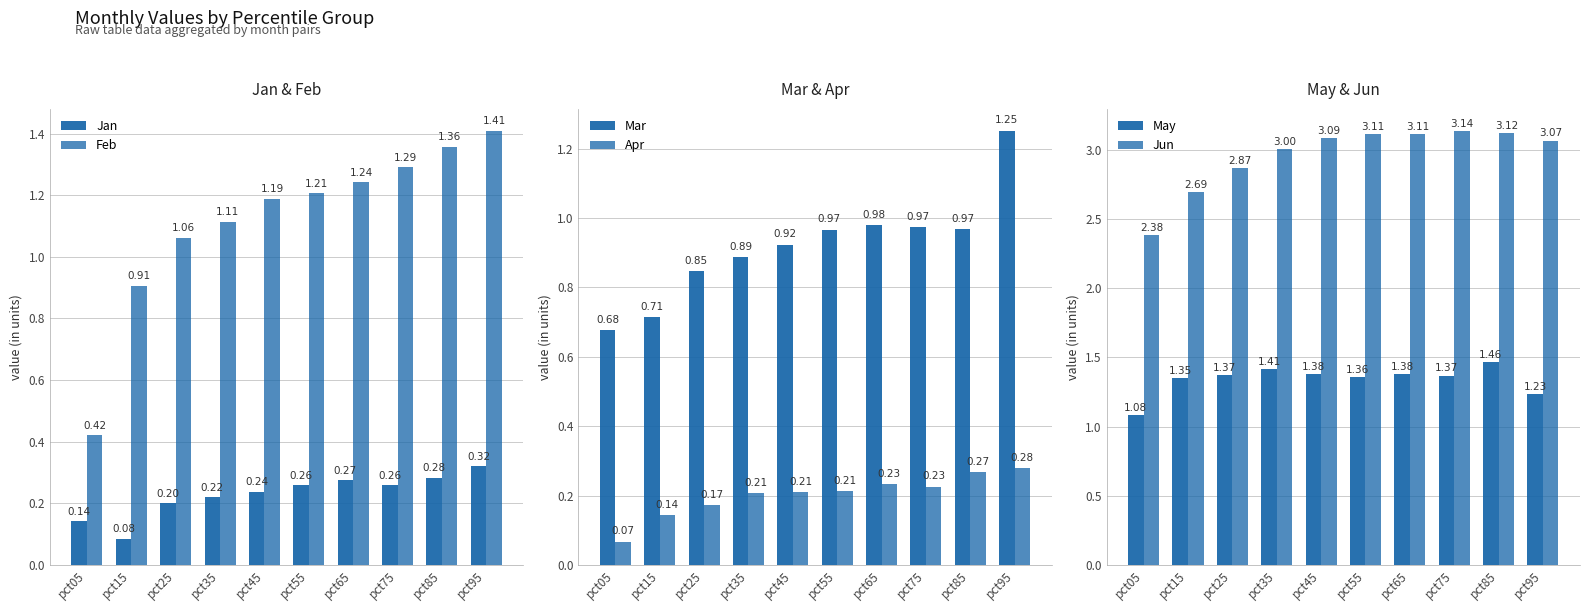

What is the approximate value of May at pct65?

1.4